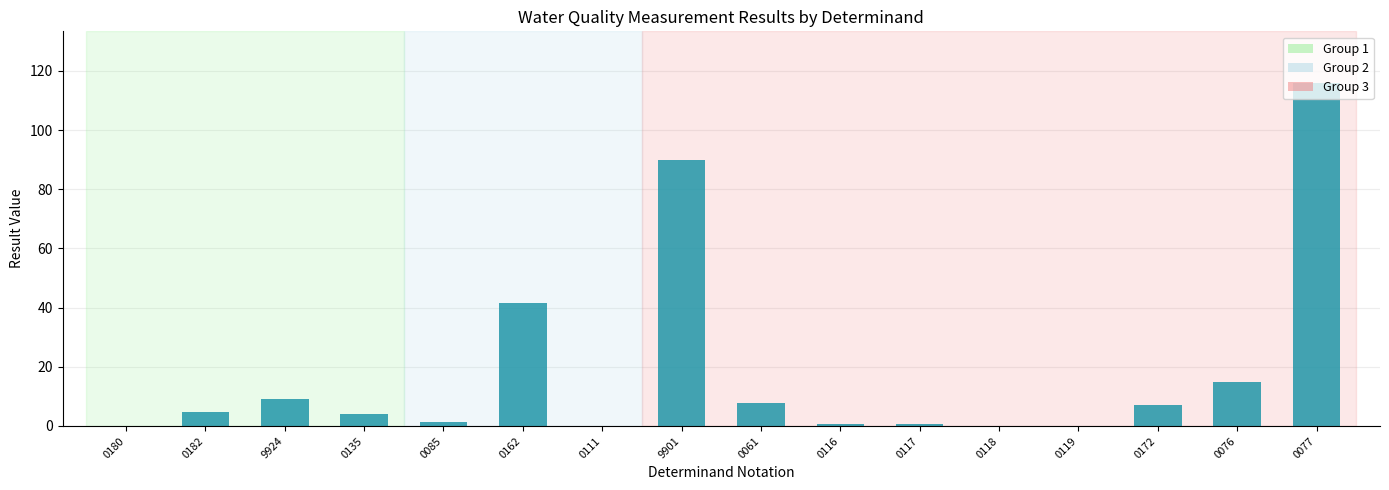

Read the value at 9924.

9.1